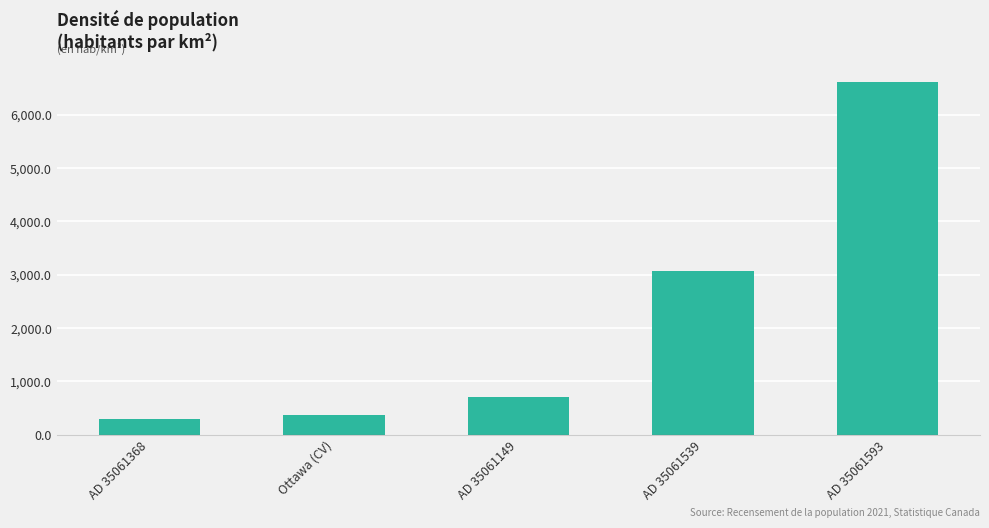

How many bars are there in total?

5